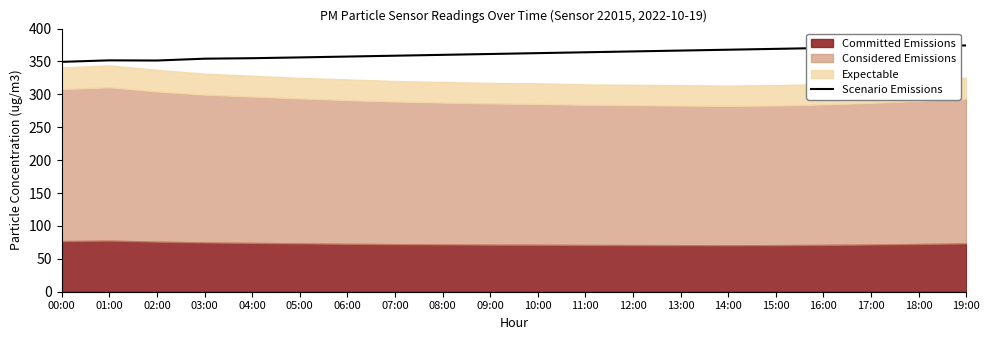

At which category does the chart reach its peak across all series?

19:00